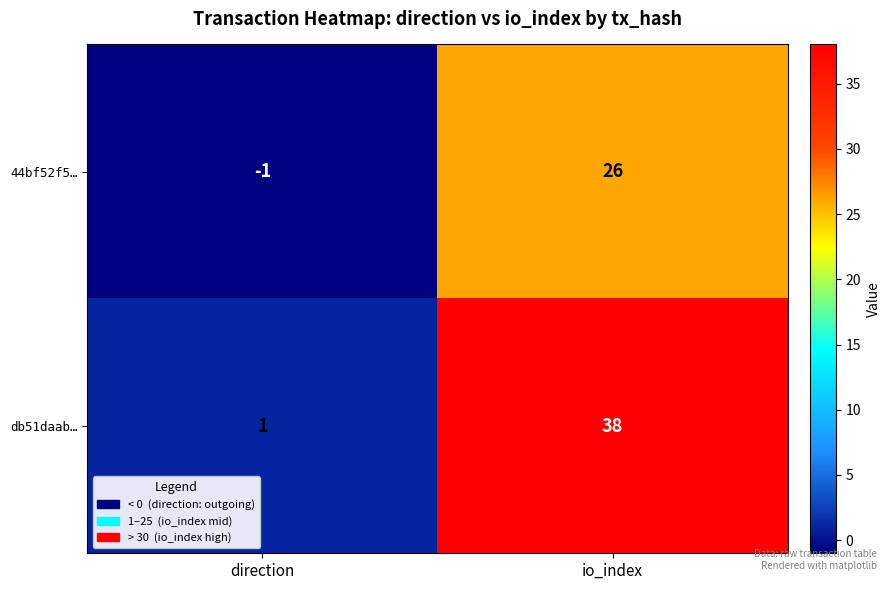

What is the difference between the 44bf52f5… values at direction and io_index?

27